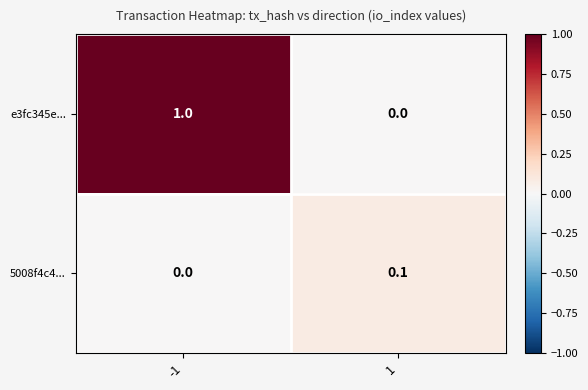

Which series has the largest total across all categories?

e3fc345e...